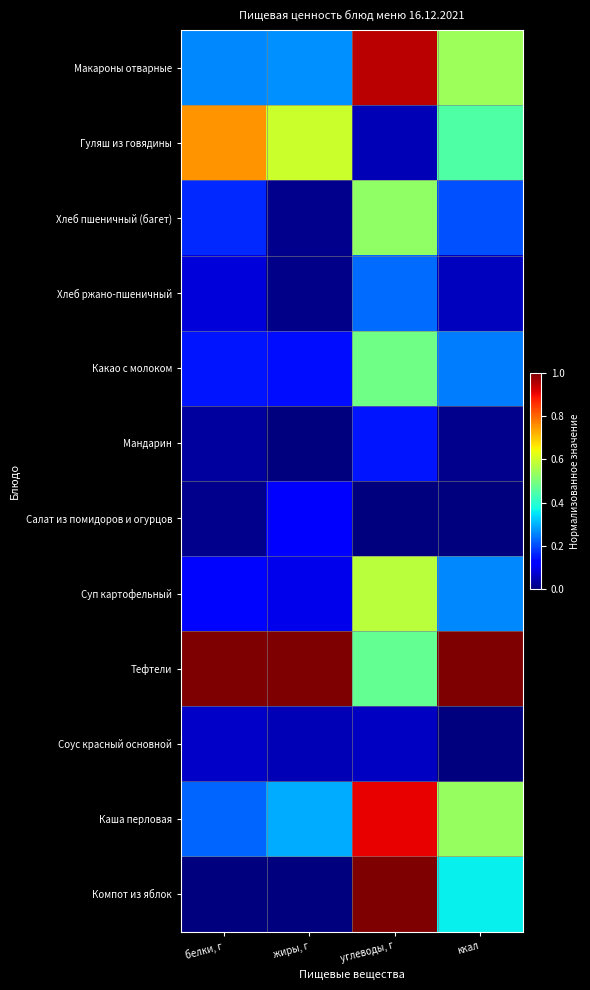

At which category is the sum across all series the highest?

углеводы, г